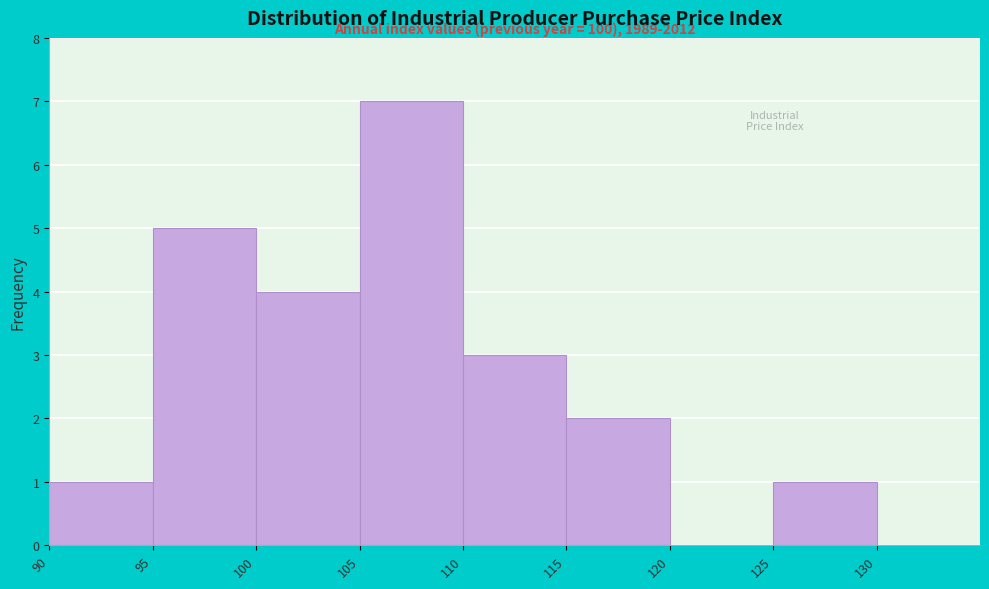

Which range on the x-axis has the tallest bar?

105 to 110